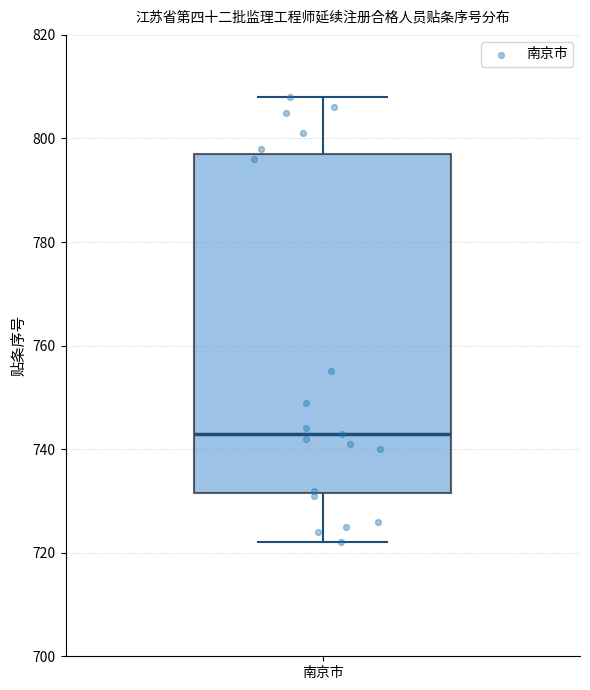

Transcribe this box plot: give where the median line is, the range the box spans, and where the two whiskers end, as read against the y-axis. The values are not printed on the chart, so give them approximately, as read against the axis.

median 744, box 732 to 798, whiskers 722 to 808